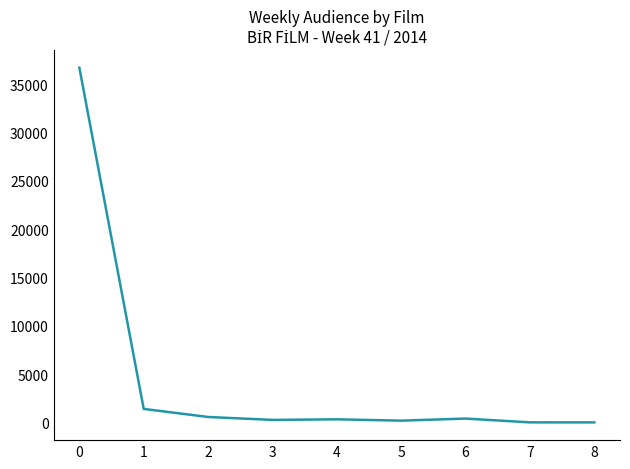

What is the greatest value displayed?

36692